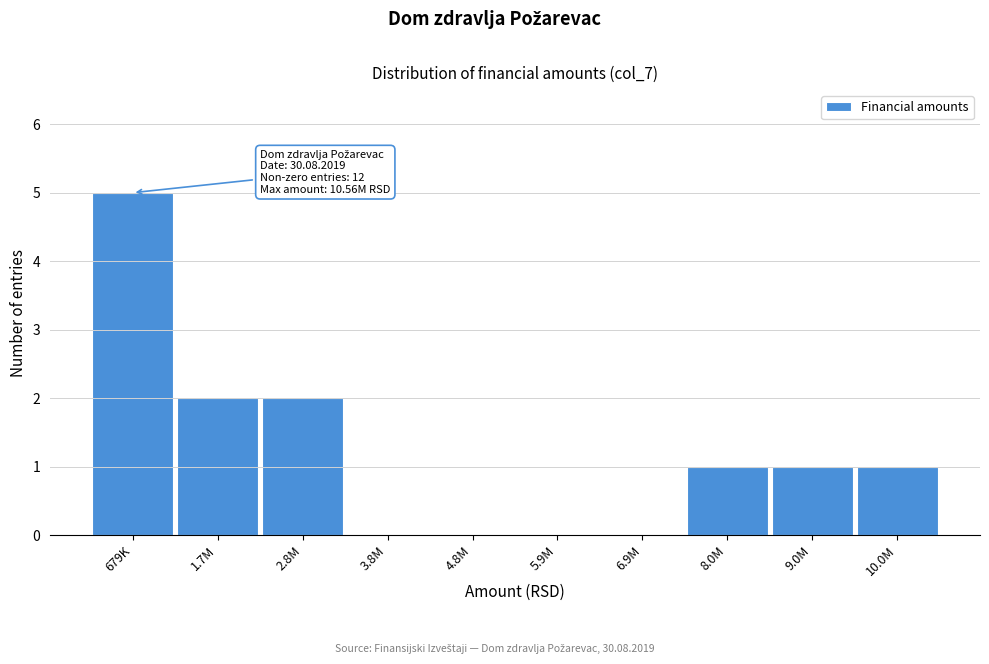

Reading left to right, transcribe all the data shown in this chart.

679K=5	1.7M=2	2.8M=2	3.8M=0	4.8M=0	5.9M=0	6.9M=0	8.0M=1	9.0M=1	10.0M=1